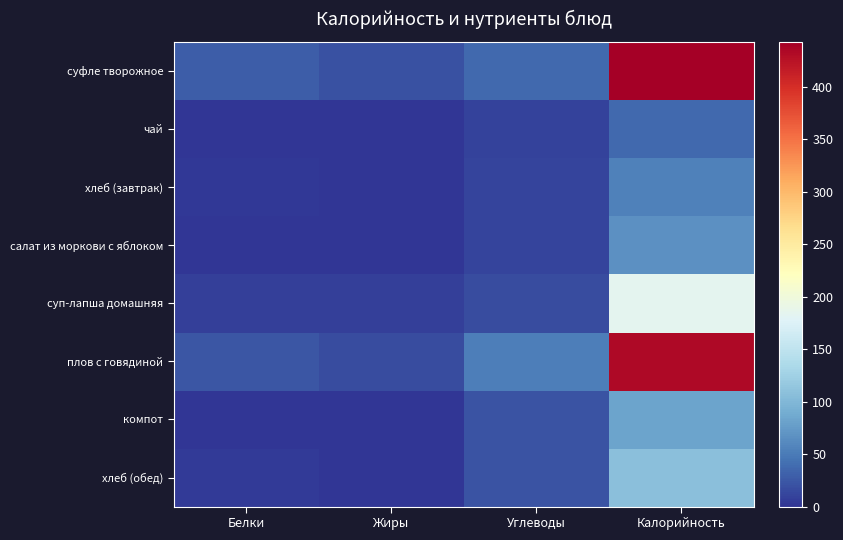

At which category is the sum across all series the highest?

Калорийность